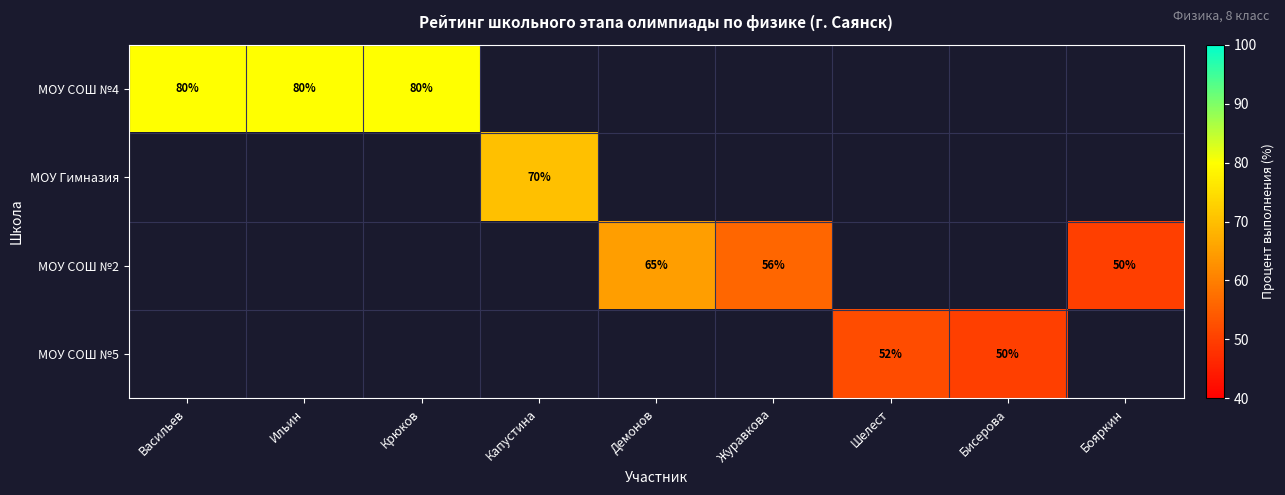

What is the sum of the МОУ СОШ №2 values at Бояркин and Демонов?

115